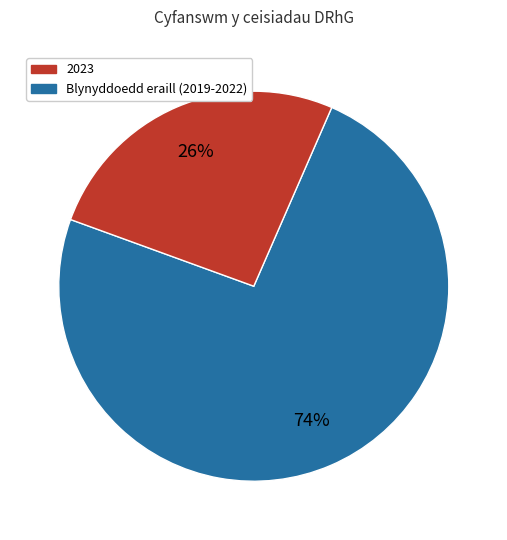

To the nearest percent, what is the average slice percentage?

50%